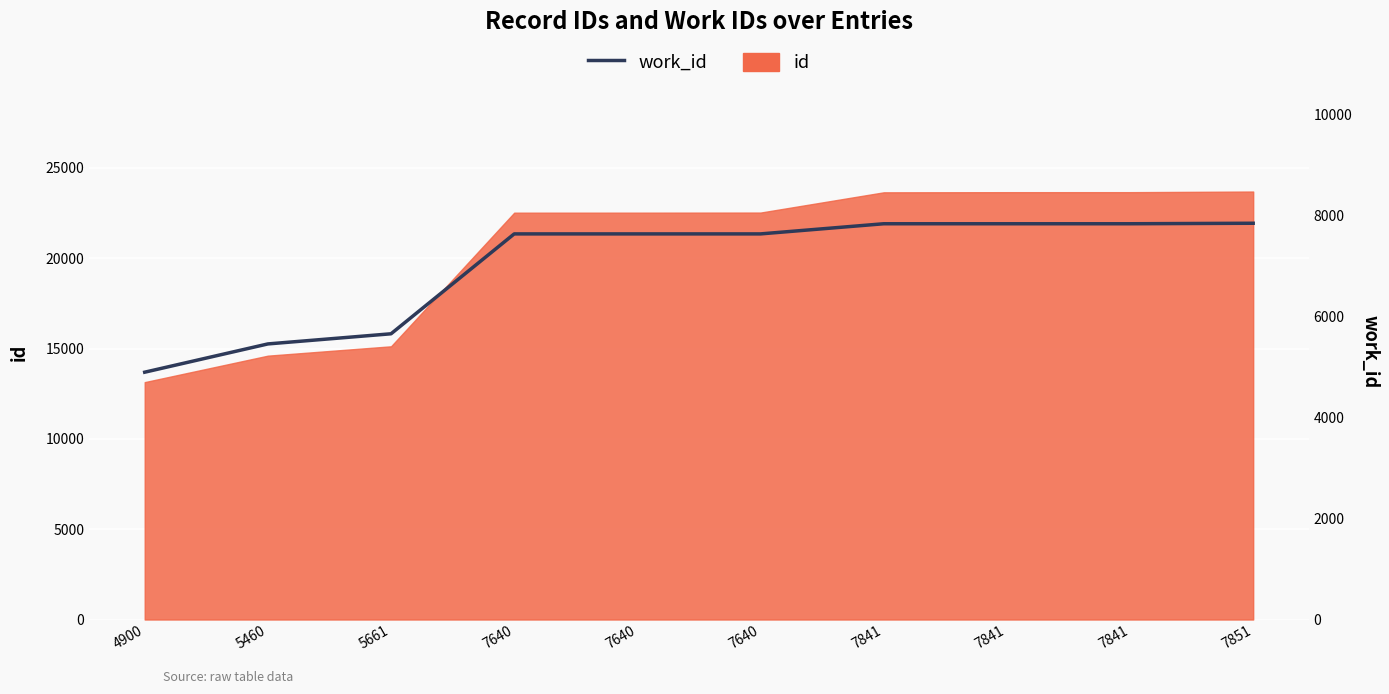

What is the sum of the values at 7841 and 5661?

13502